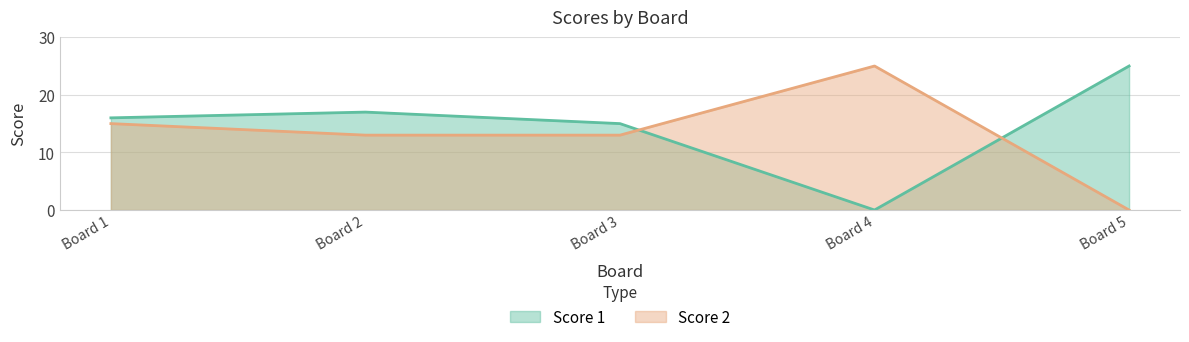

What is the difference between the second highest and minimum values in the Score 2 series?

15